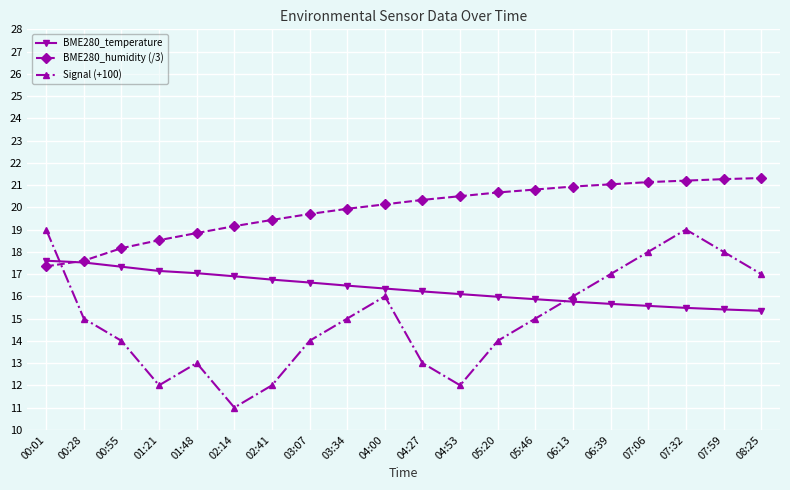

Is it true that Signal (+100) equals 14.0 at 03:07?

True